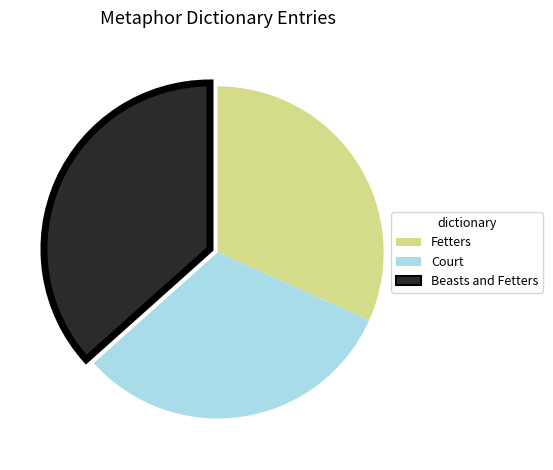

Combined, do Fetters and Beasts and Fetters account for over 50%?

Yes